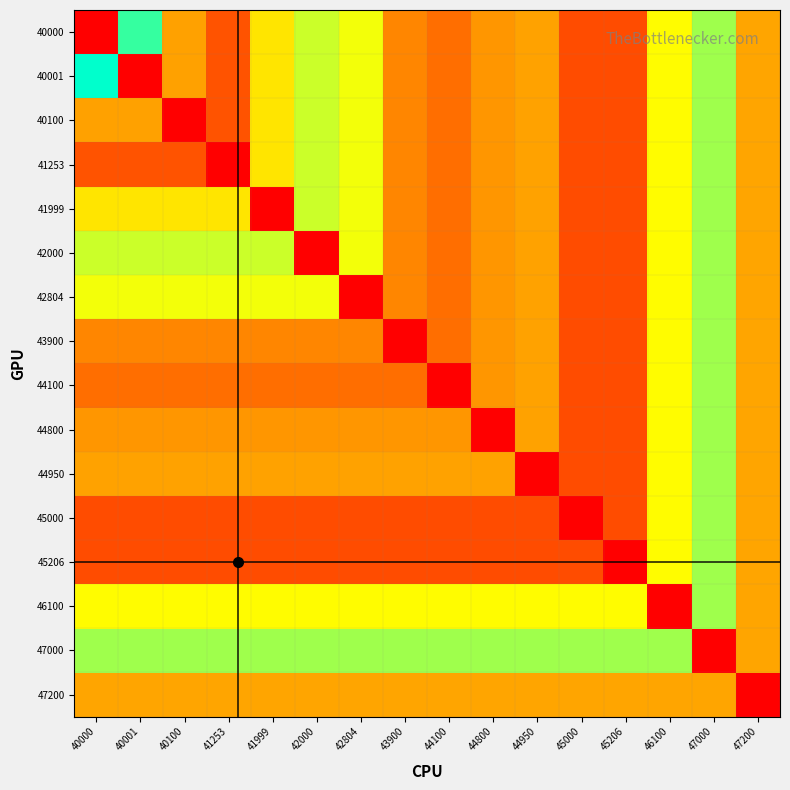

At how many categories does at least one series exceed 1?

16